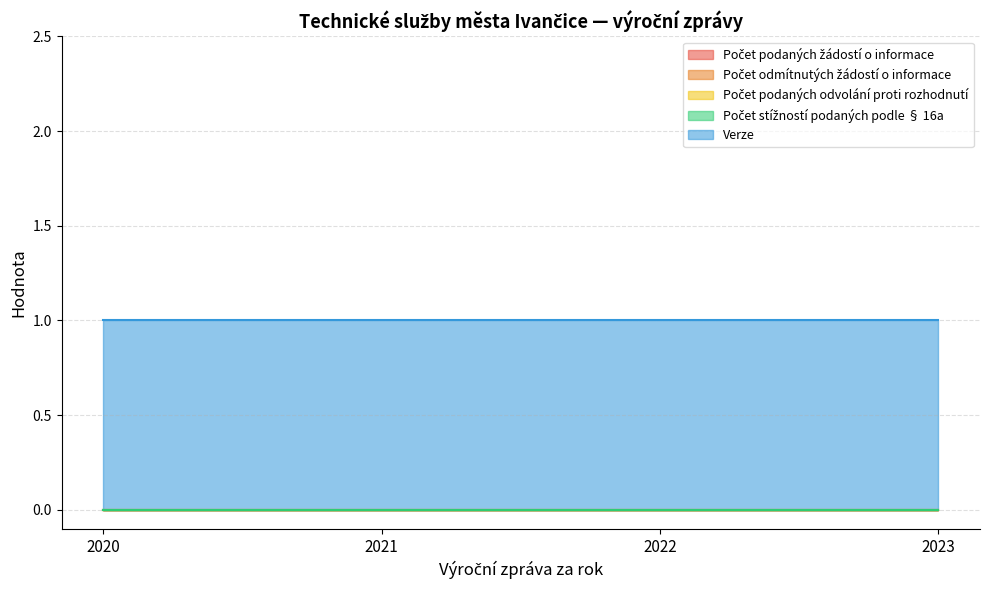

What is the approximate value of Verze at 2020?

1